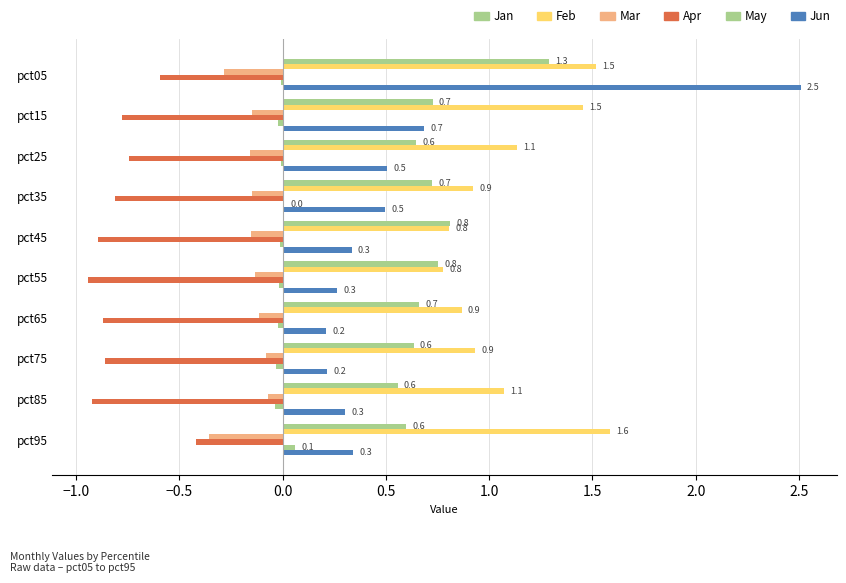

Which series has the widest spread of values?

Jun